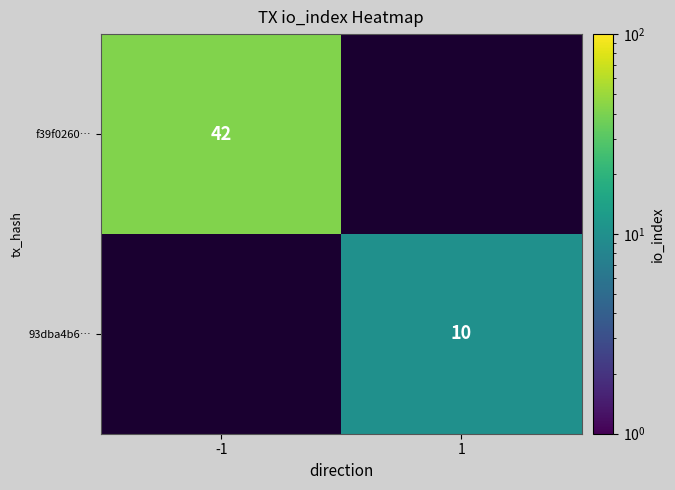

True or false: 93dba4b6… has a value of 17 at 1.

False